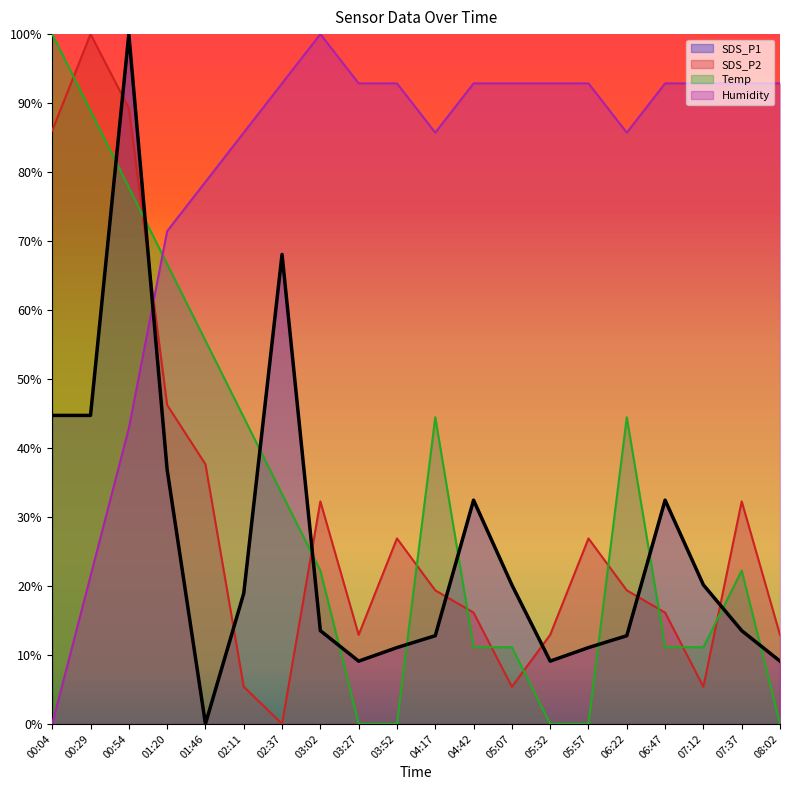

What is the highest value of the SDS_P1 series?

1.0